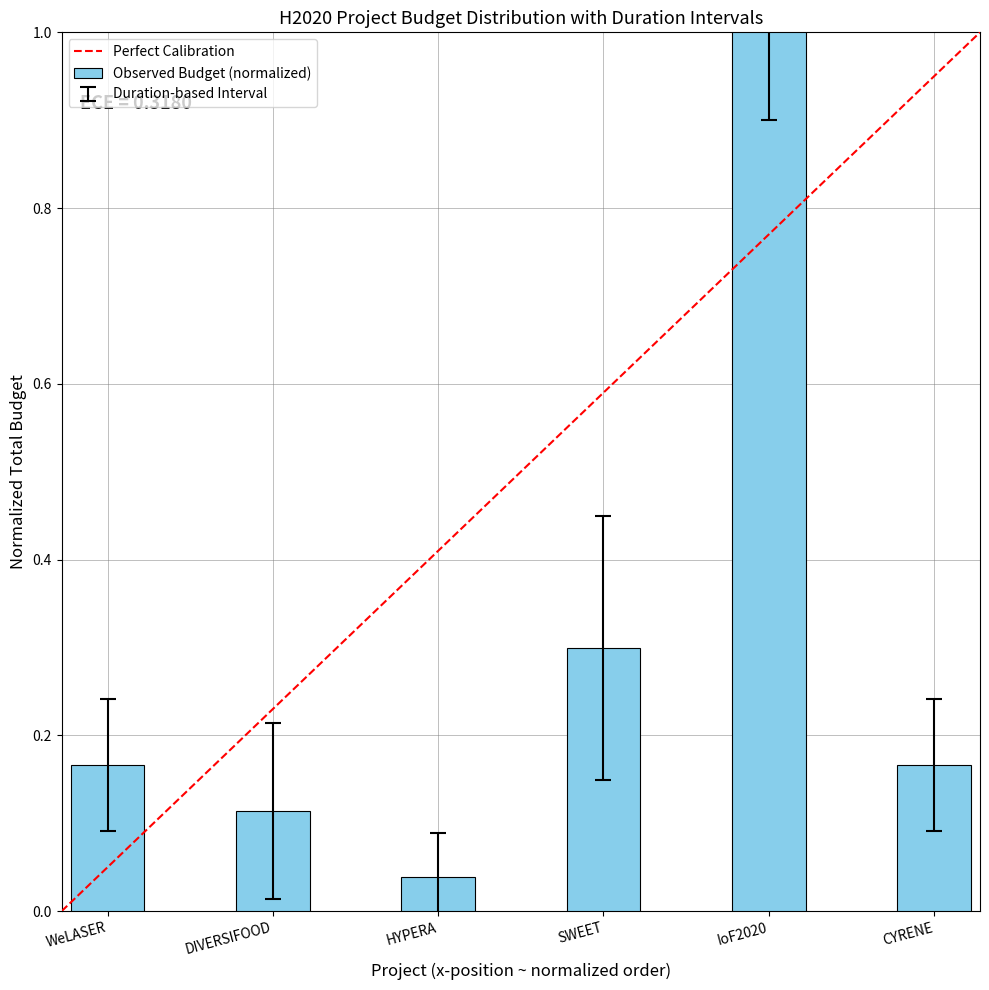

What is the sum of all values?

1.8